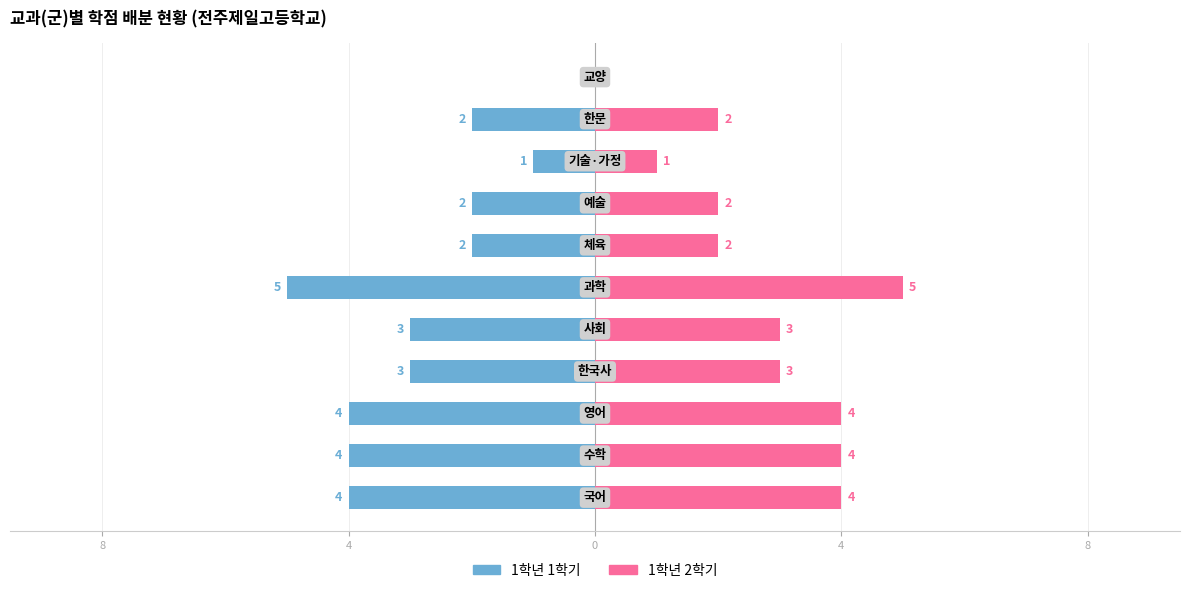

Reading right to left, list all the values displayed in this chart.

1학년 1학기: 0	-2	-1	-2	-2	-5	-3	-3	-4	-4	-4
1학년 2학기: 0	2	1	2	2	5	3	3	4	4	4